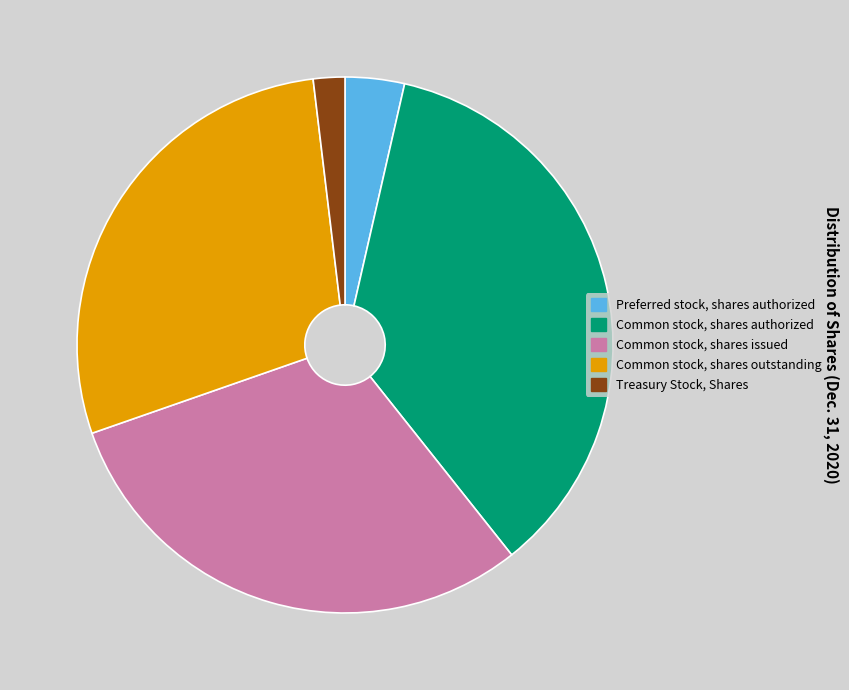

Between Common stock, shares outstanding and Common stock, shares authorized, which is larger?

Common stock, shares authorized